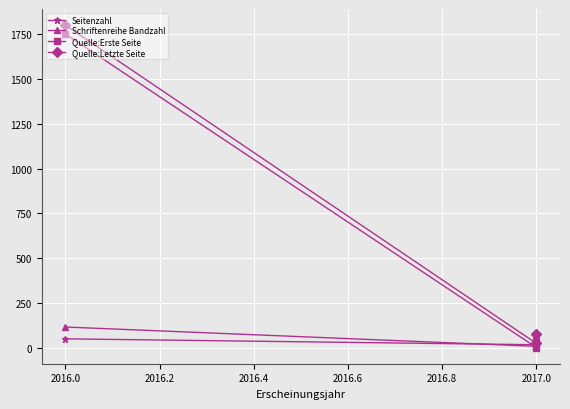

Is it true that Quelle:Erste Seite equals 2 at 2017.0?

False